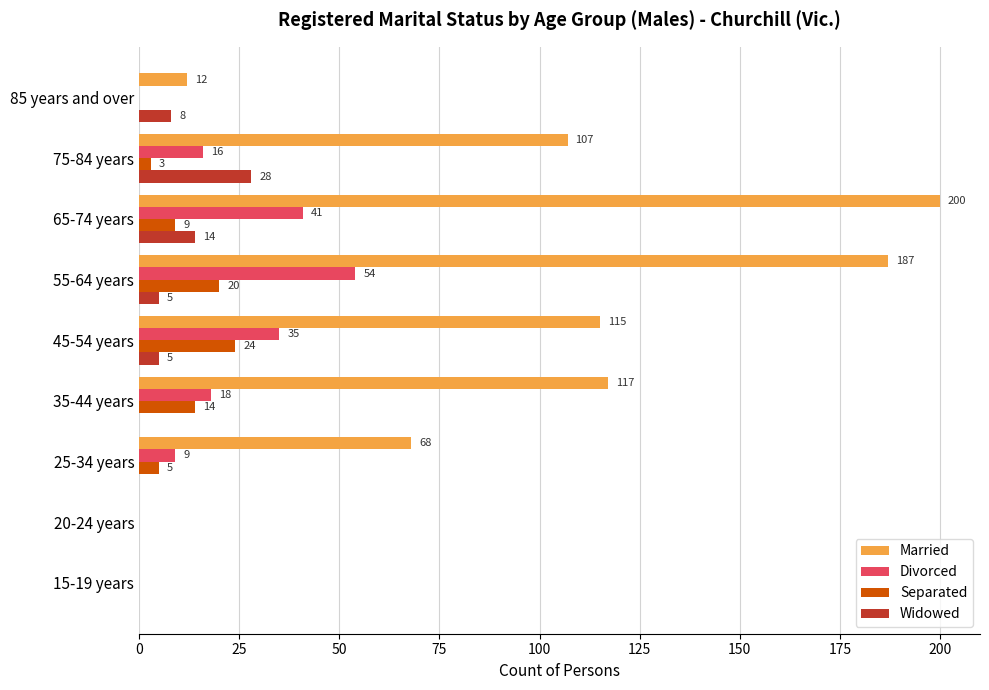

What is the sum of the Married values at 25-34 years and 45-54 years?

183